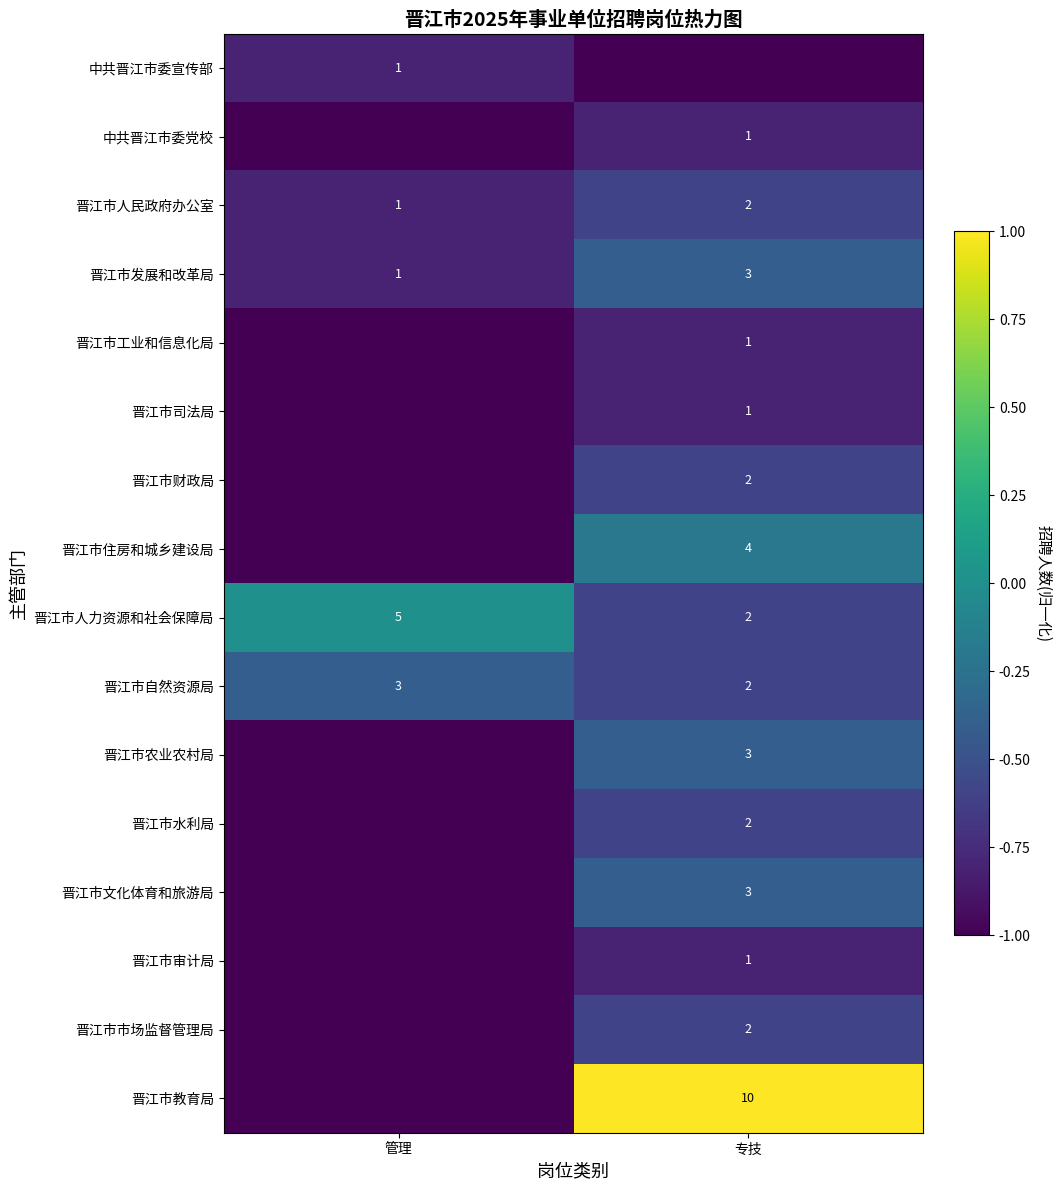

True or false: 晋江市司法局 has a value of -1.2 at 专技.

False